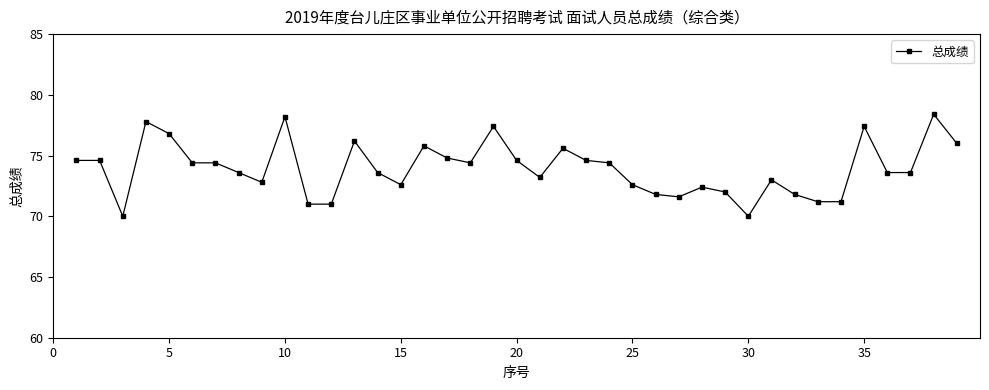

What is the greatest value displayed?

78.4